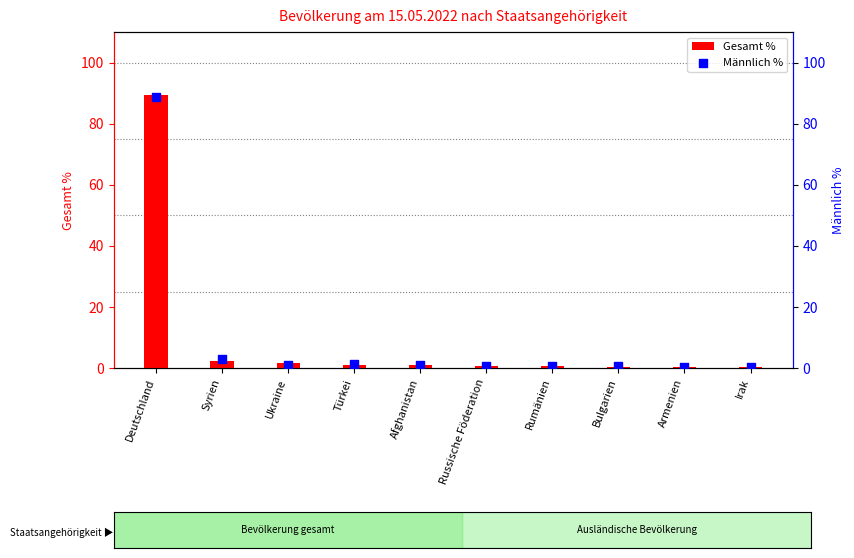

Which series reaches the maximum Y coordinate?

Gesamt %